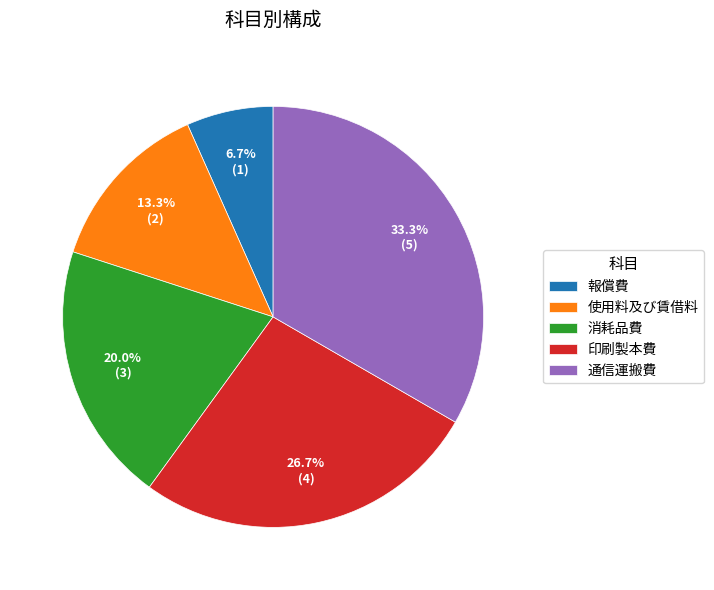

The 使用料及び賃借料 slice represents 1% of the pie. True or false?

False